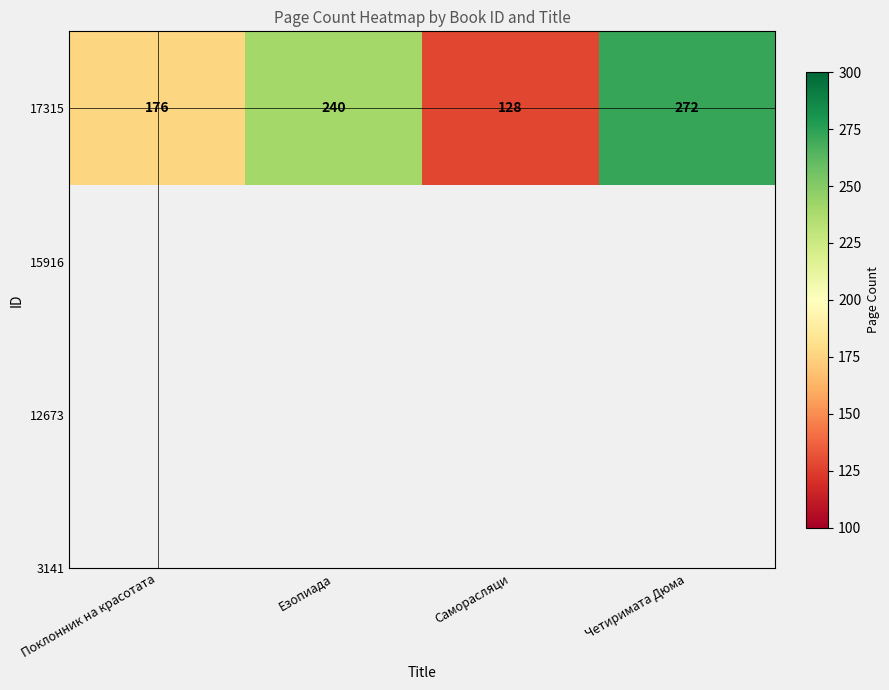

What is the change in value from Езопиада to Четиримата Дюма?

+32